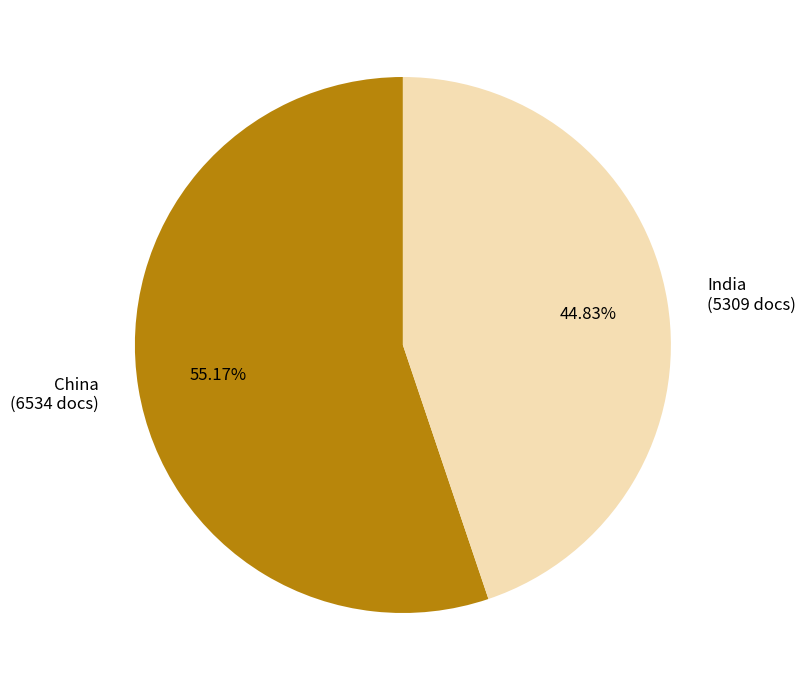

Is there a majority slice in this chart?

Yes